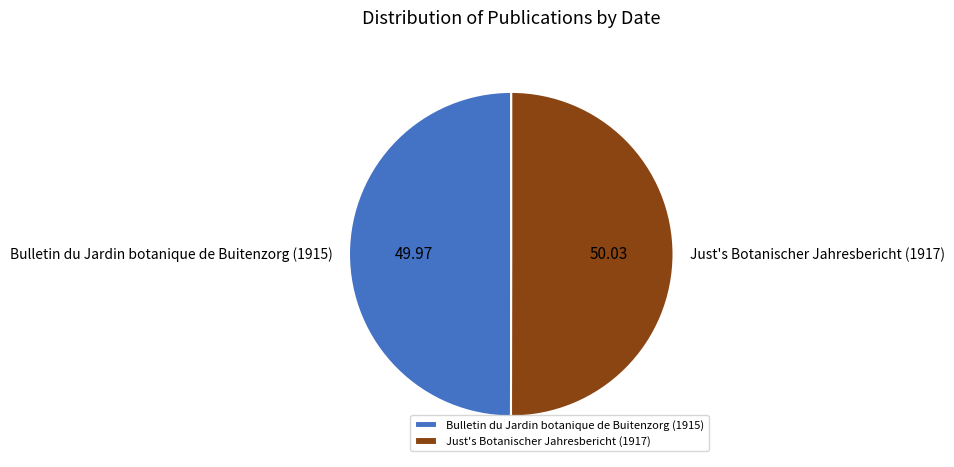

Approximately how many times larger is the value at Bulletin du Jardin botanique de Buitenzorg (1915) compared to Just's Botanischer Jahresbericht (1917)?

1.0